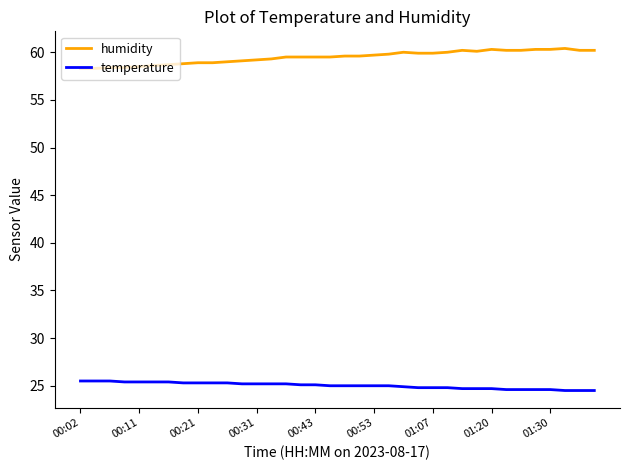

What is the difference between the maximum and minimum values in the humidity series?

2.1